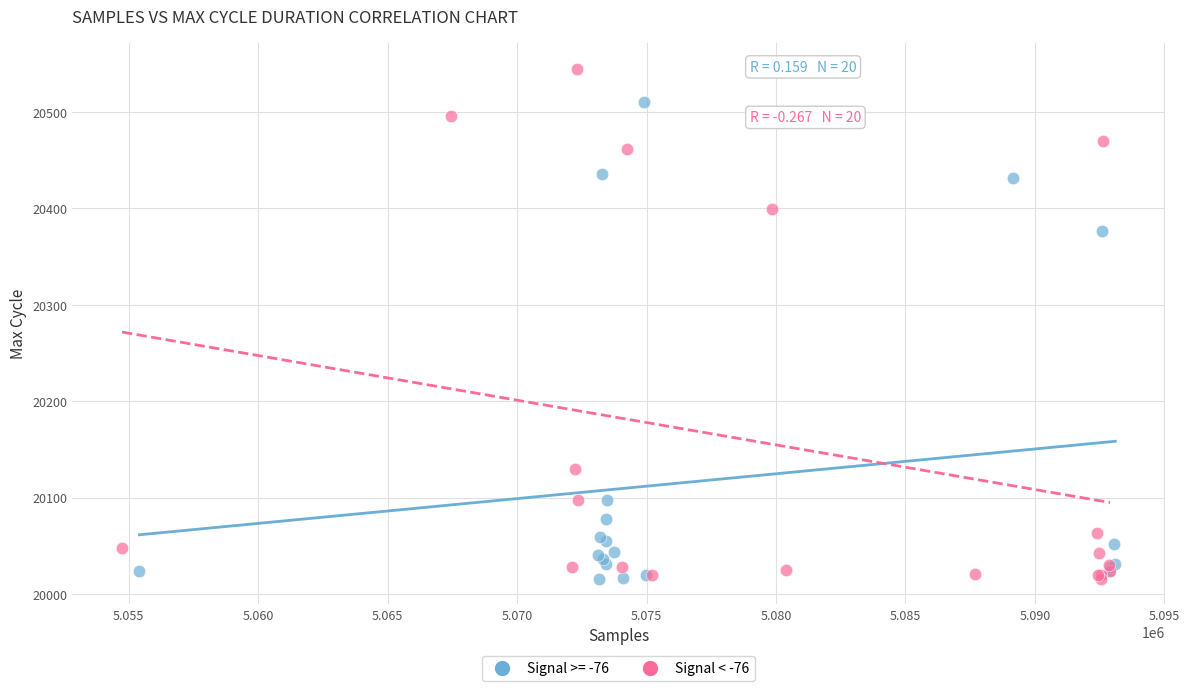

Which series has the widest spread of Y values?

Signal < -76